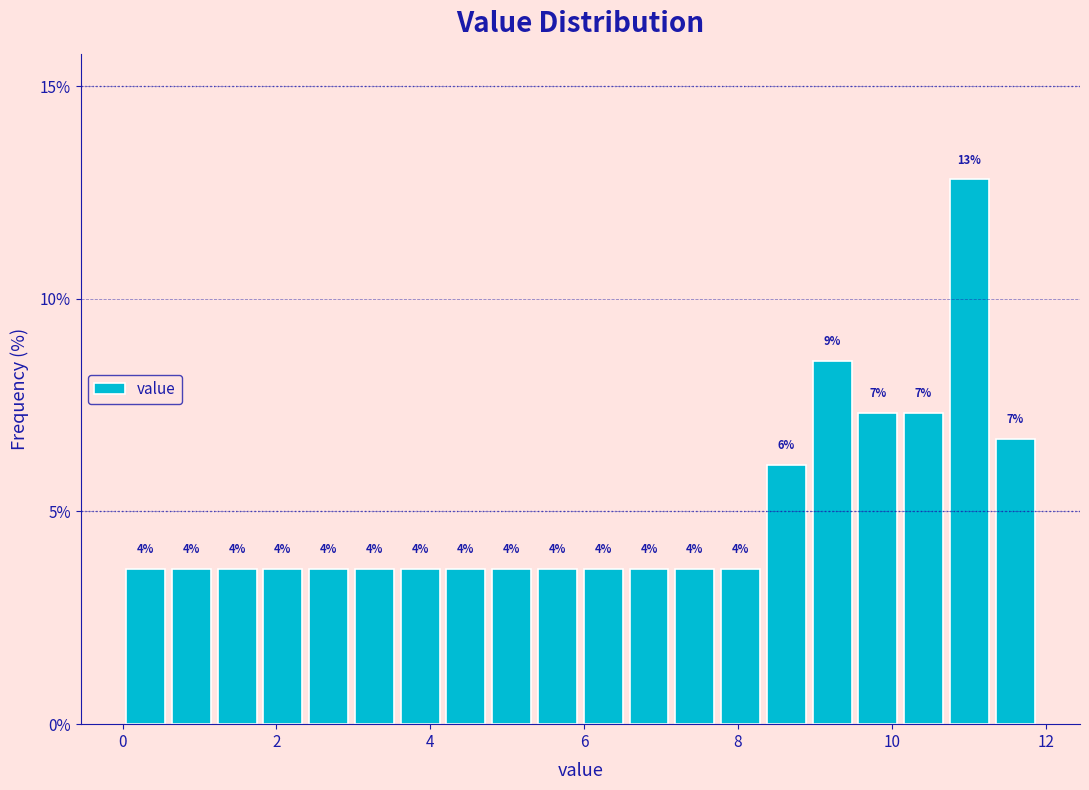

Read against the x-axis, roughly where is the centre of the tallest bar?

11.0